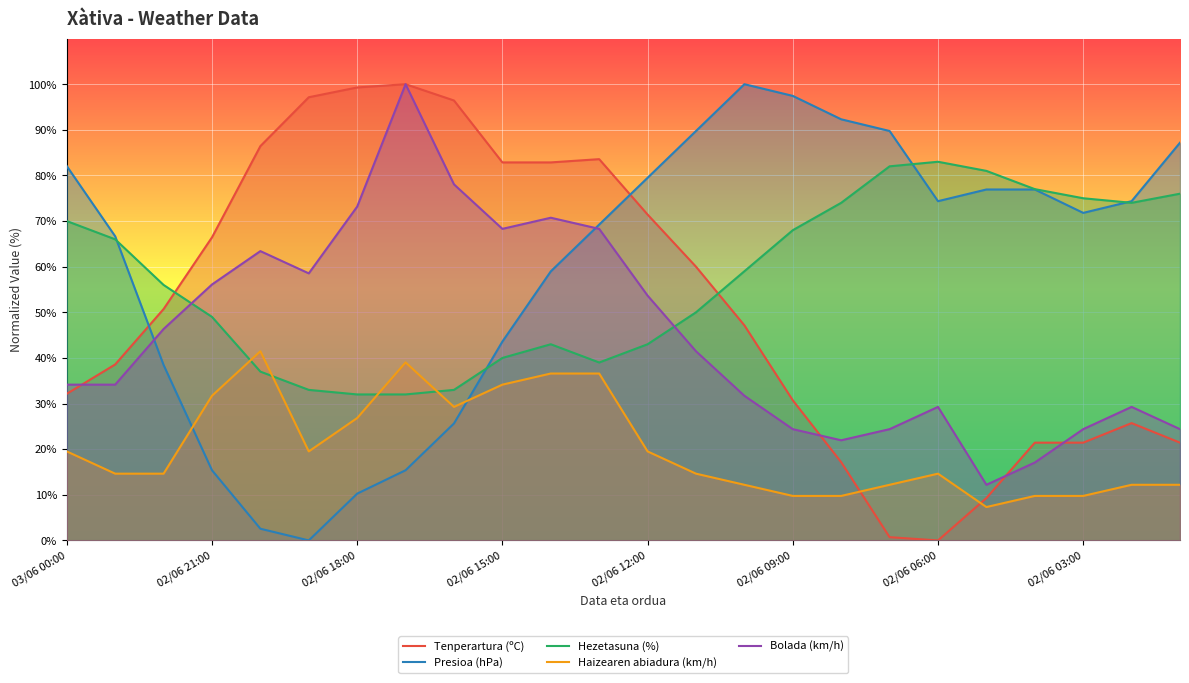

The value of Haizearen abiadura (km/h) at 13 is 14.6. True or false?

True